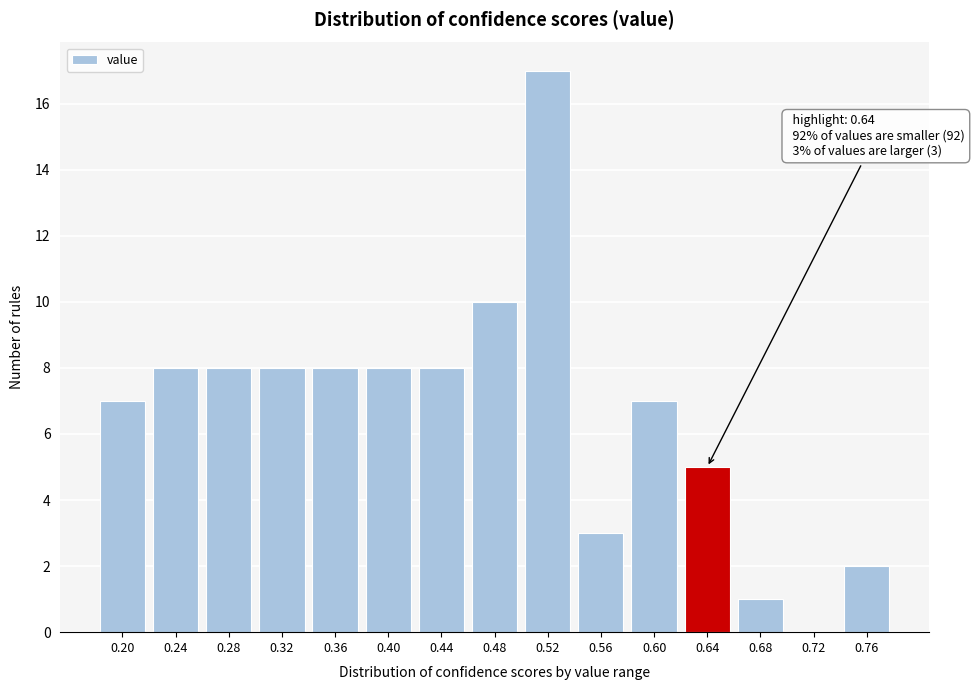

Reading right to left, transcribe all the data shown in this chart.

0.76=2	0.72=0	0.68=1	0.64=5	0.60=7	0.56=3	0.52=17	0.48=10	0.44=8	0.40=8	0.36=8	0.32=8	0.28=8	0.24=8	0.20=7